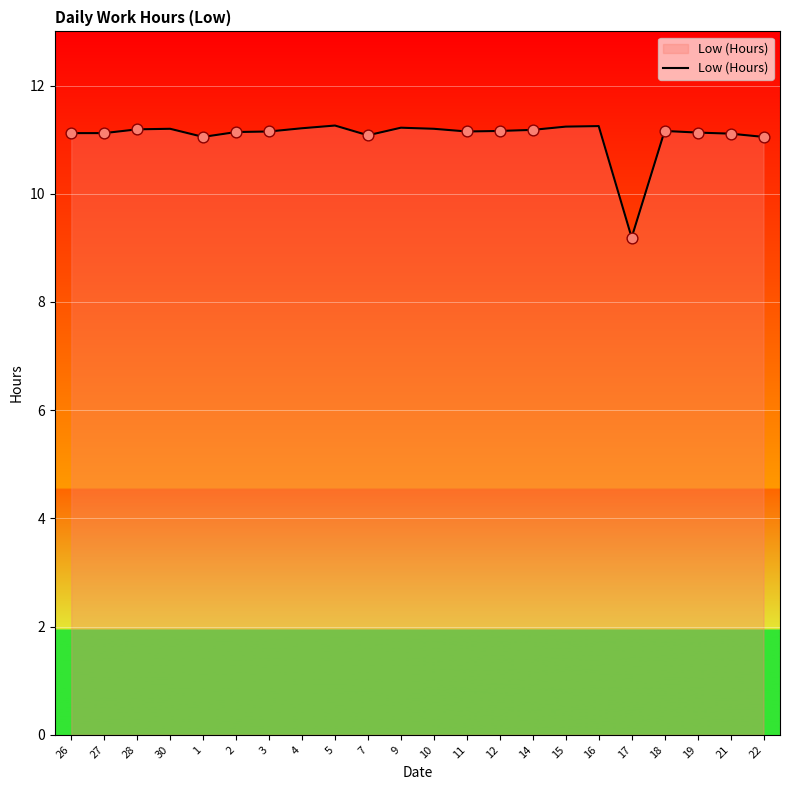

Which has a higher value, 27 or 15?

15